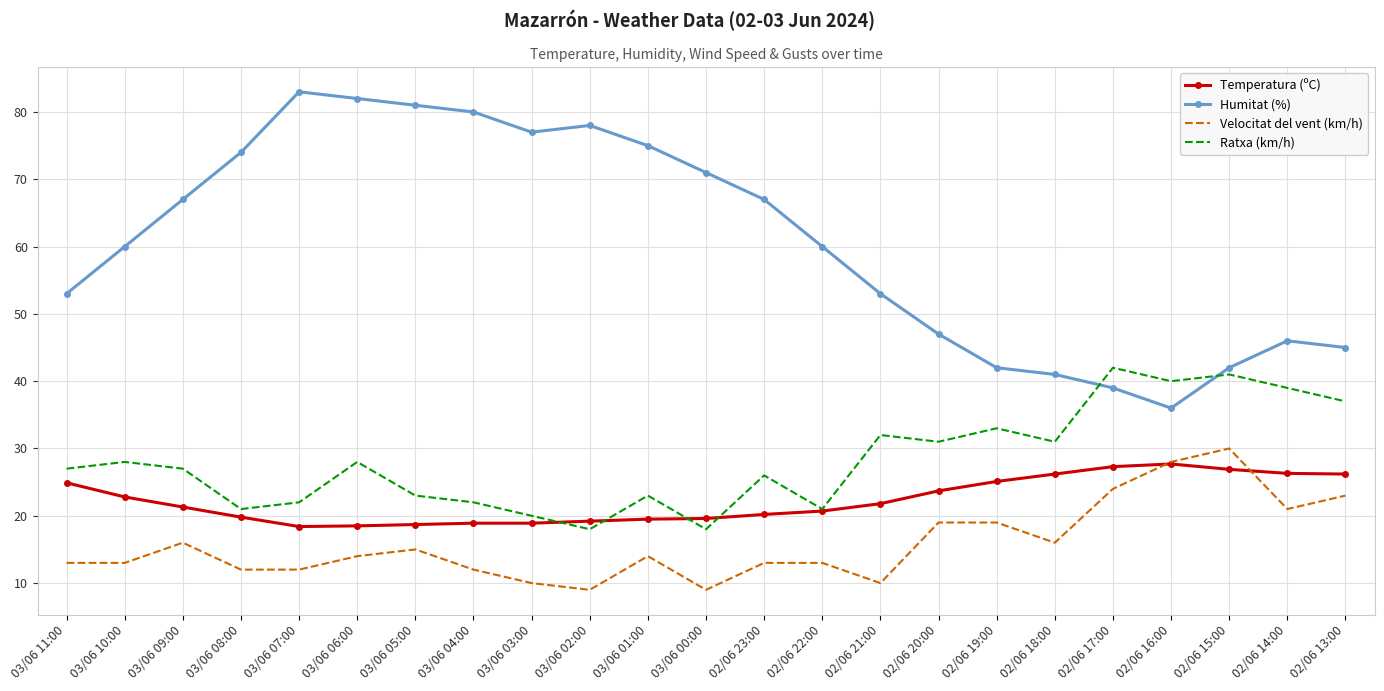

What is the maximum value shown in the chart?

83.0